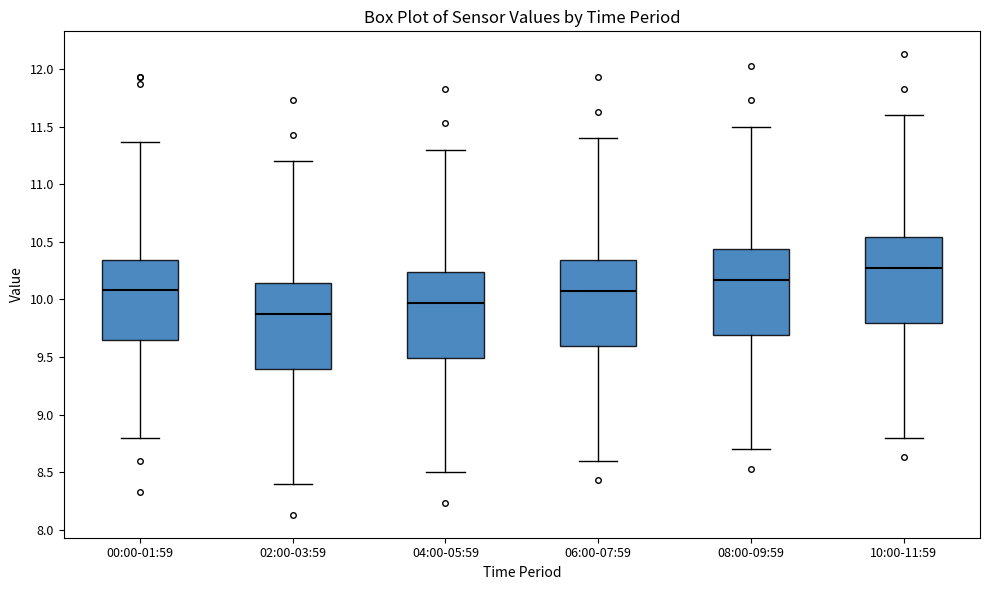

Reading left to right, transcribe this box plot: for each box, give where its median line is, the range the box spans, and where its two whiskers end, as read against the y-axis. The values are not printed on the chart, so give them approximately, as read against the axis.

00:00-01:59: median 10.10, box 9.65 to 10.35, whiskers 8.80 to 11.35
02:00-03:59: median 9.85, box 9.40 to 10.15, whiskers 8.40 to 11.20
04:00-05:59: median 9.95, box 9.50 to 10.25, whiskers 8.50 to 11.30
06:00-07:59: median 10.05, box 9.60 to 10.35, whiskers 8.60 to 11.40
08:00-09:59: median 10.15, box 9.70 to 10.45, whiskers 8.70 to 11.50
10:00-11:59: median 10.25, box 9.80 to 10.55, whiskers 8.80 to 11.60